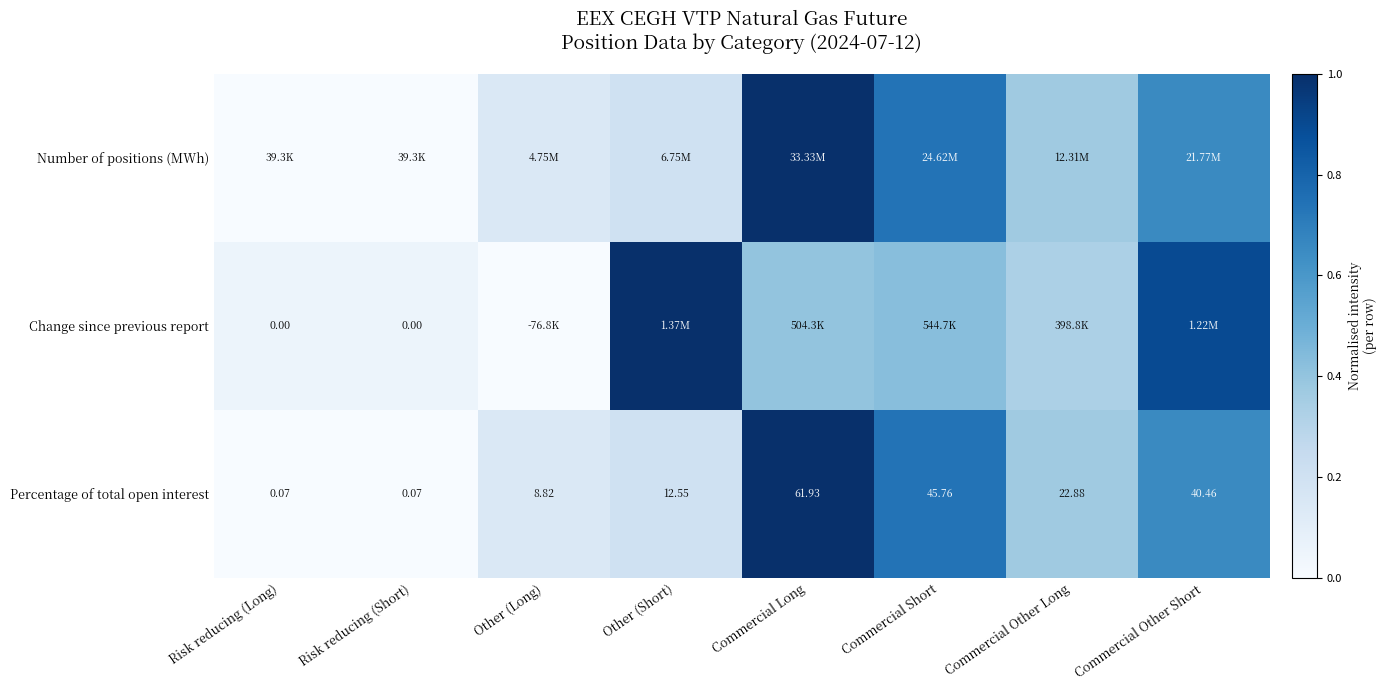

At which label does Percentage of total open interest reach its peak?

Commercial Long